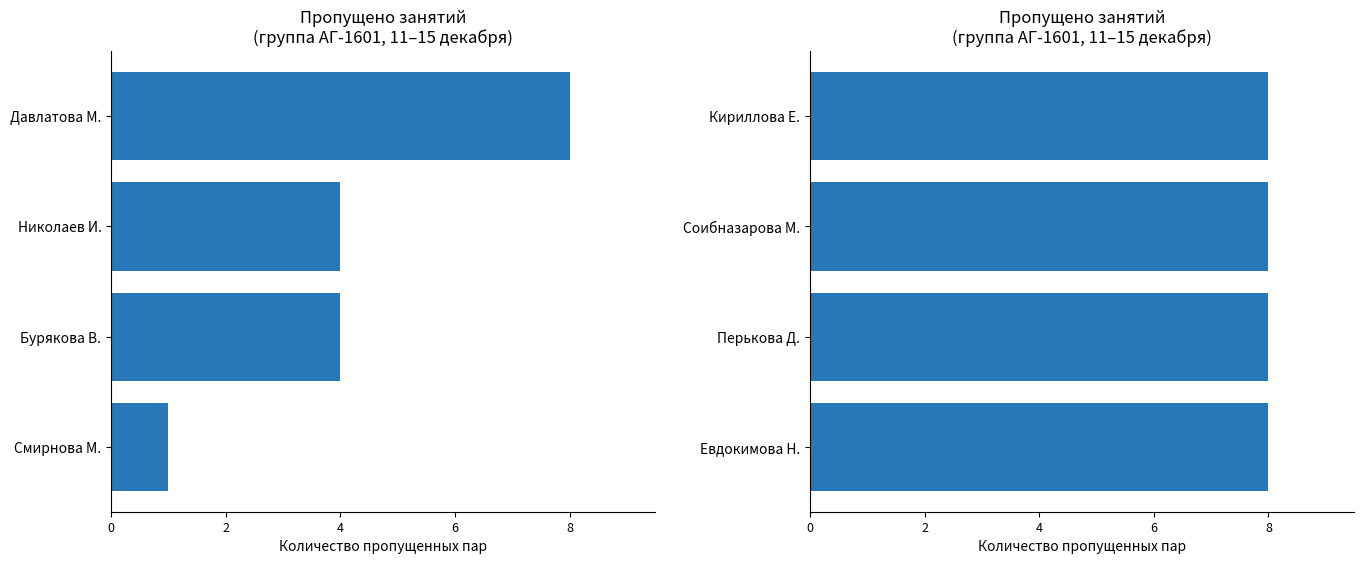

What position from the right is Николаев И.?

4